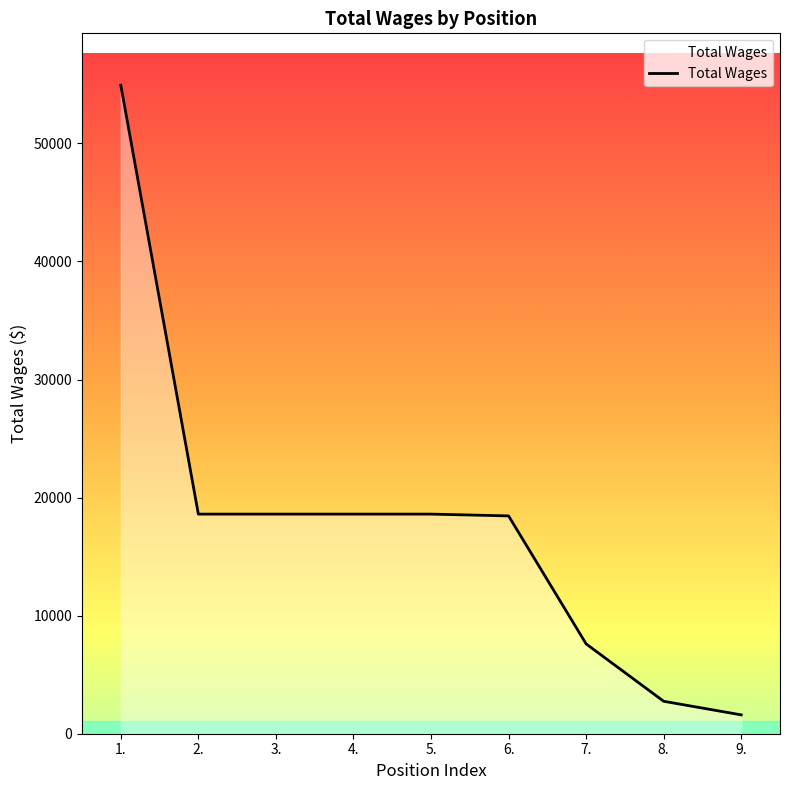

At which label does the data first exceed 18600?

1.